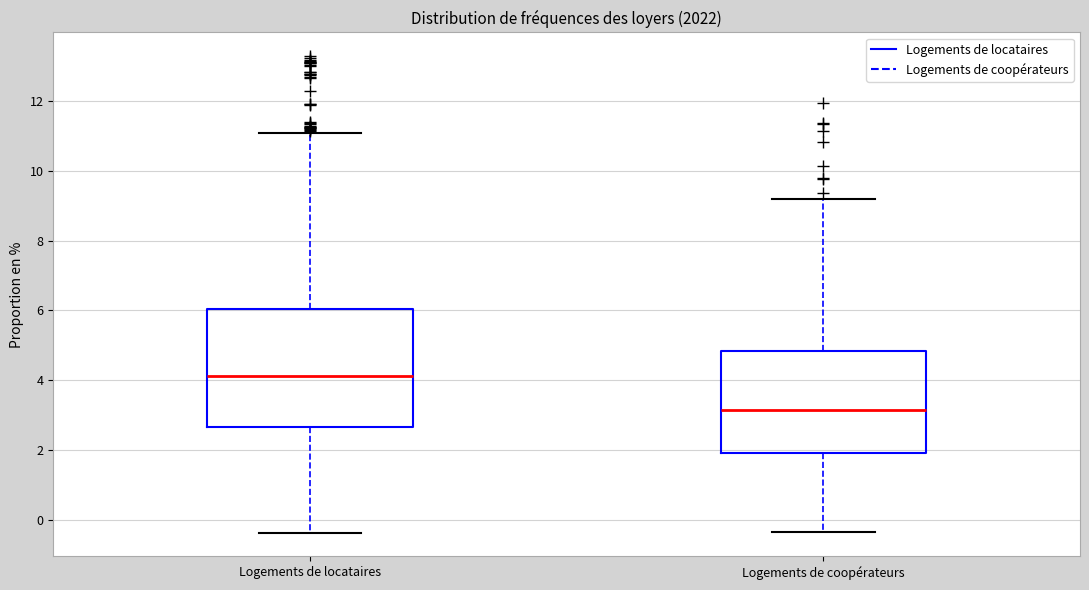

Which box is the tallest, from its lower edge to its upper edge?

Logements de locataires